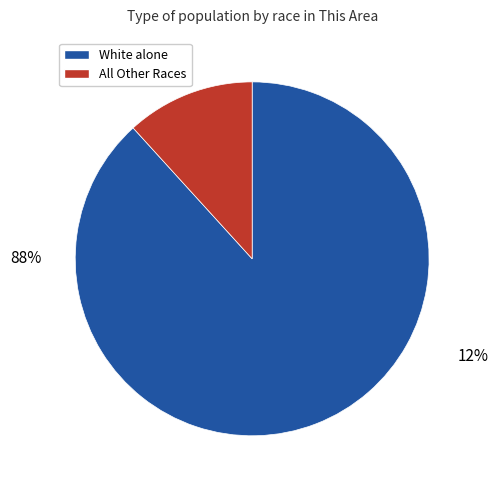

To the nearest percent, what is the average slice percentage?

50%